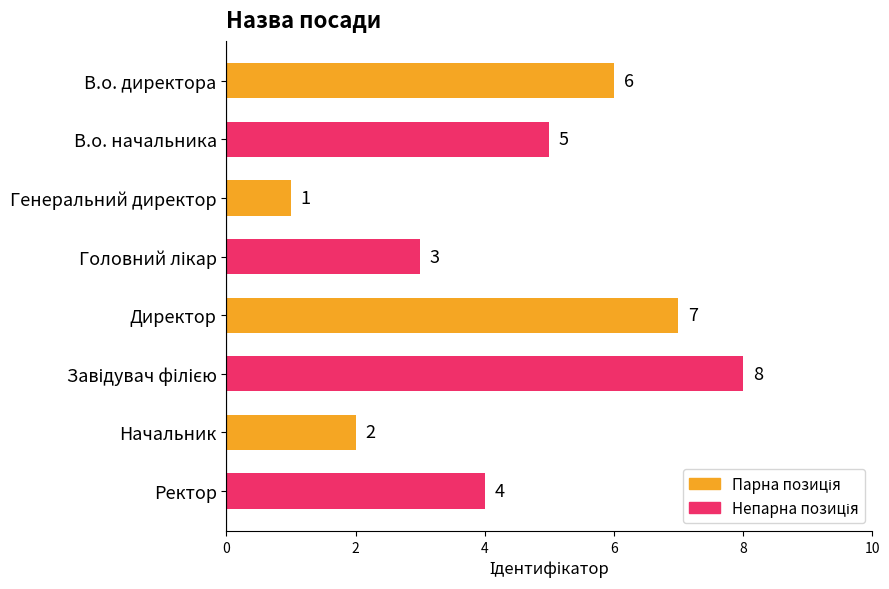

The chart shows a value of 2 at Ректор. True or false?

False